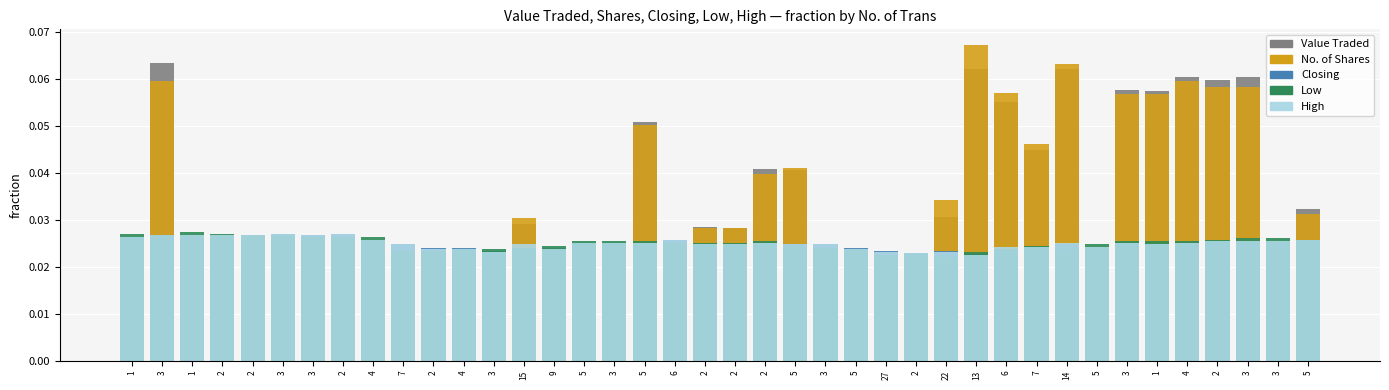

Reading left to right, transcribe all the data shown in this chart.

Value Traded: 0.0	0.1	0.0	0.0	0.0	0.0	0.0	0.0	0.0	0.0	0.0	0.0	0.0	0.0	0.0	0.0	0.0	0.1	0.0	0.0	0.0	0.0	0.0	0.0	0.0	0.0	0.0	0.0	0.1	0.1	0.0	0.1	0.0	0.1	0.1	0.1	0.1	0.1	0.0	0.0
No. of Shares: 0.0	0.1	0.0	0.0	0.0	0.0	0.0	0.0	0.0	0.0	0.0	0.0	0.0	0.0	0.0	0.0	0.0	0.1	0.0	0.0	0.0	0.0	0.0	0.0	0.0	0.0	0.0	0.0	0.1	0.1	0.0	0.1	0.0	0.1	0.1	0.1	0.1	0.1	0.0	0.0
Closing: 0.0	0.0	0.0	0.0	0.0	0.0	0.0	0.0	0.0	0.0	0.0	0.0	0.0	0.0	0.0	0.0	0.0	0.0	0.0	0.0	0.0	0.0	0.0	0.0	0.0	0.0	0.0	0.0	0.0	0.0	0.0	0.0	0.0	0.0	0.0	0.0	0.0	0.0	0.0	0.0
Low: 0.0	0.0	0.0	0.0	0.0	0.0	0.0	0.0	0.0	0.0	0.0	0.0	0.0	0.0	0.0	0.0	0.0	0.0	0.0	0.0	0.0	0.0	0.0	0.0	0.0	0.0	0.0	0.0	0.0	0.0	0.0	0.0	0.0	0.0	0.0	0.0	0.0	0.0	0.0	0.0
High: 0.0	0.0	0.0	0.0	0.0	0.0	0.0	0.0	0.0	0.0	0.0	0.0	0.0	0.0	0.0	0.0	0.0	0.0	0.0	0.0	0.0	0.0	0.0	0.0	0.0	0.0	0.0	0.0	0.0	0.0	0.0	0.0	0.0	0.0	0.0	0.0	0.0	0.0	0.0	0.0